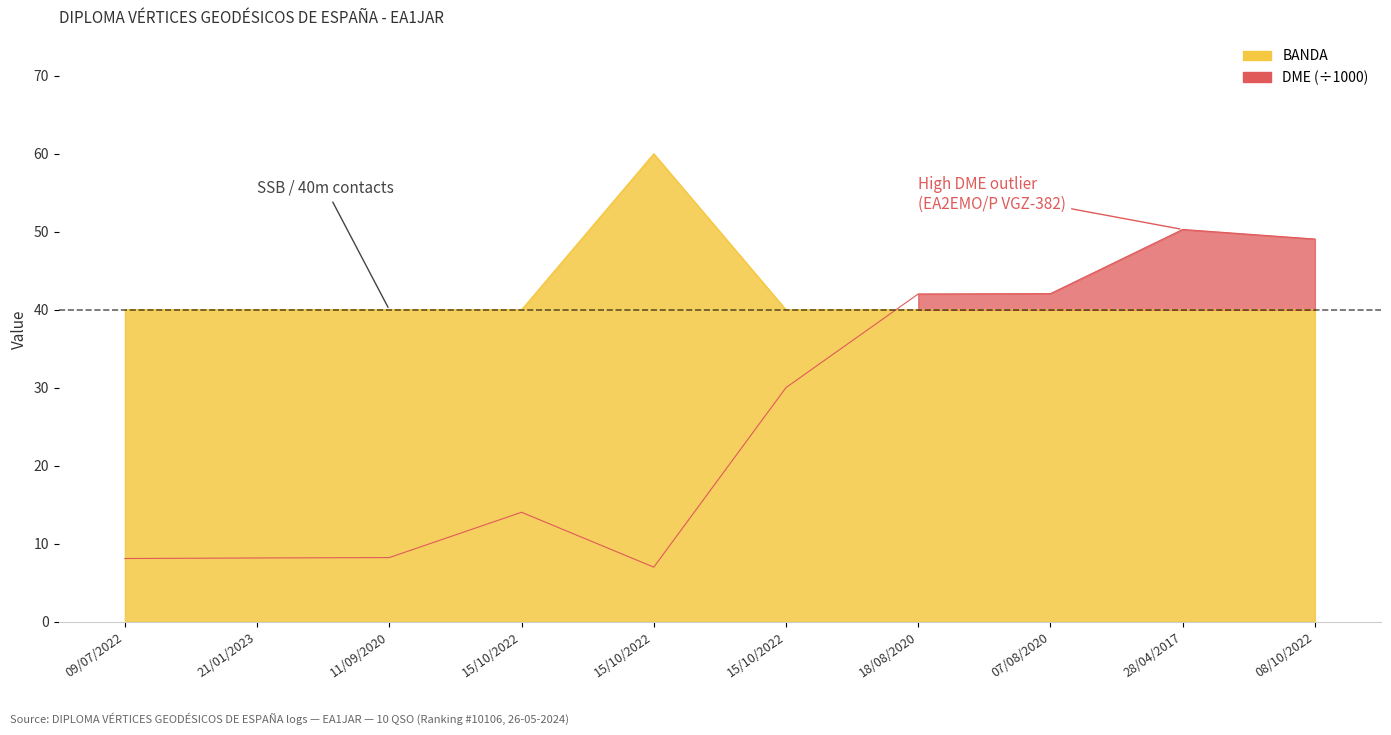

How many distinct data groups are displayed?

2